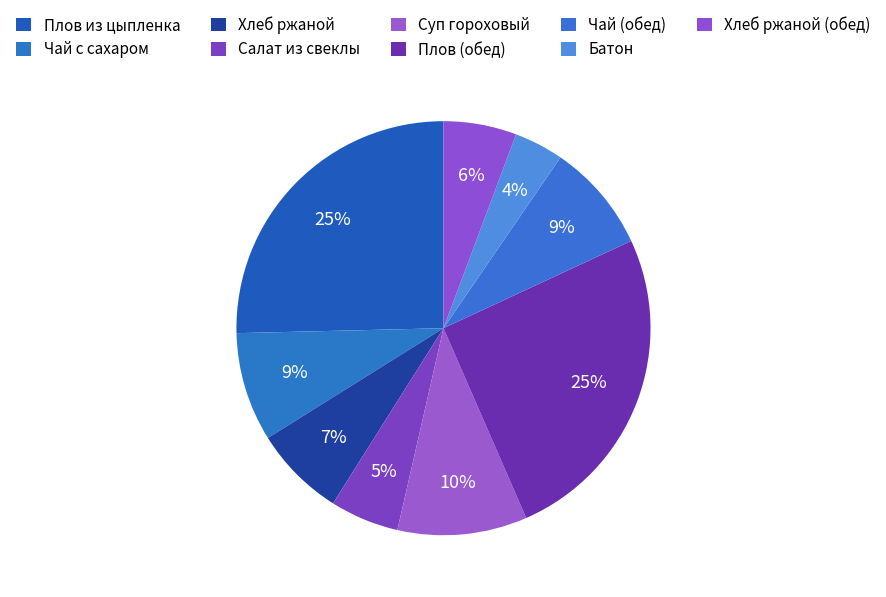

The Чай (обед) slice represents 19% of the pie. True or false?

False